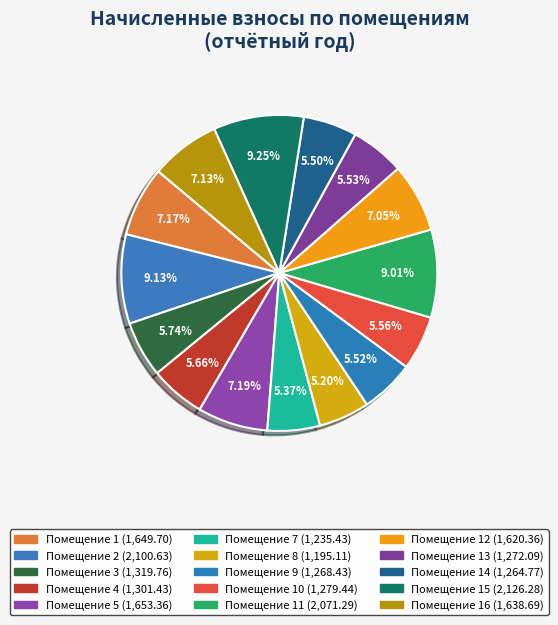

To the nearest percent, what is the difference between the largest and smallest slice percentages?

4%